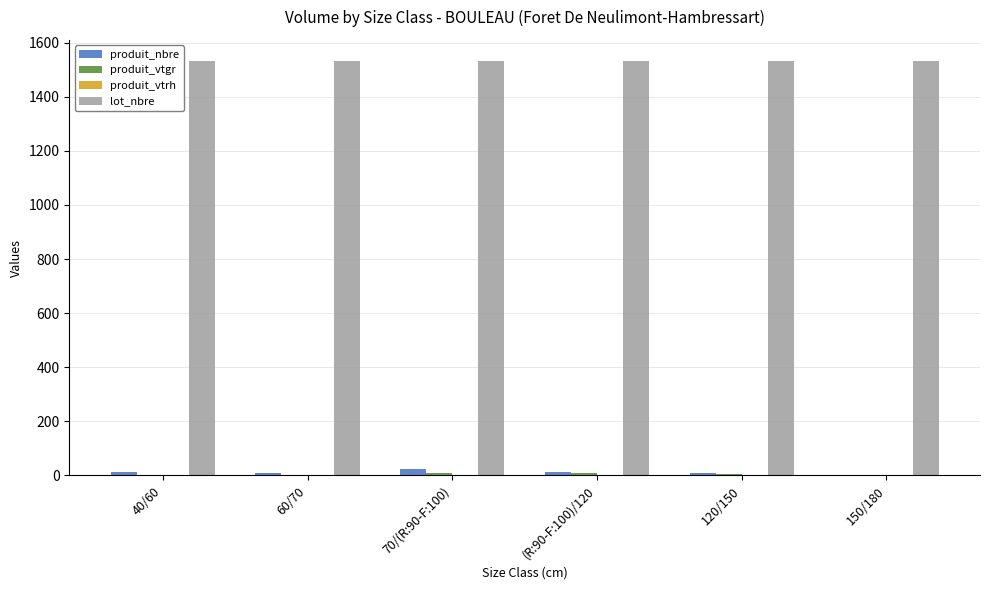

The lot_nbre series shows 1534.0 at 40/60. True or false?

True